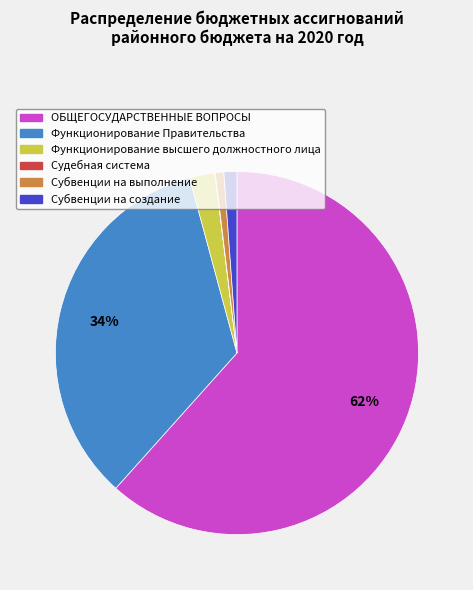

Which category has the biggest portion of the pie?

ОБЩЕГОСУДАРСТВЕННЫЕ ВОПРОСЫ